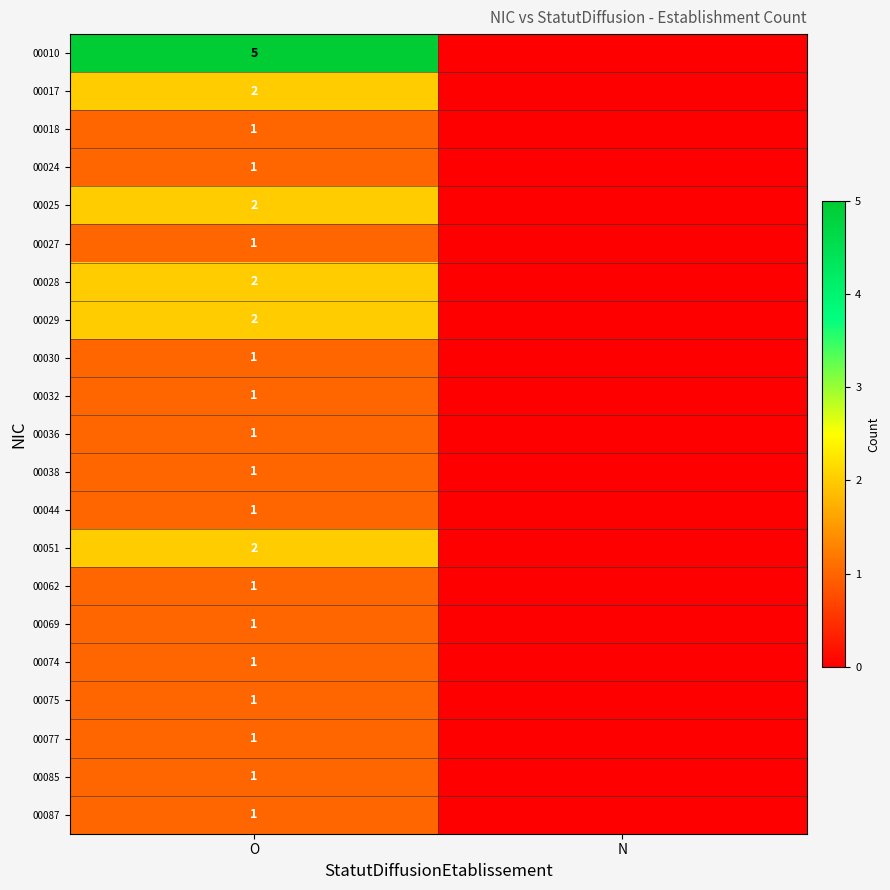

What is the difference between the highest and lowest values at O?

4